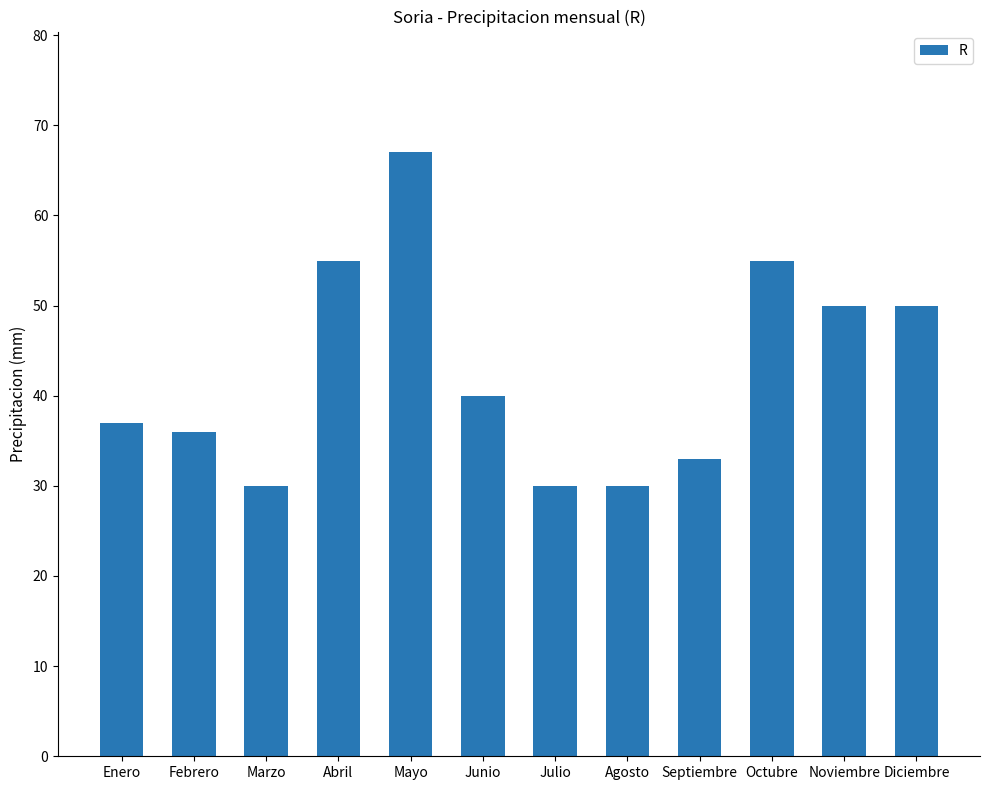

Is it true that the value at Mayo is 67?

True